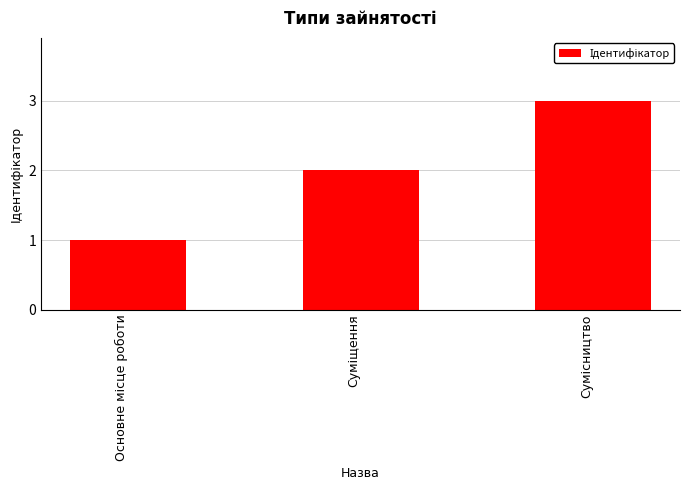

What is the sum of all values?

6